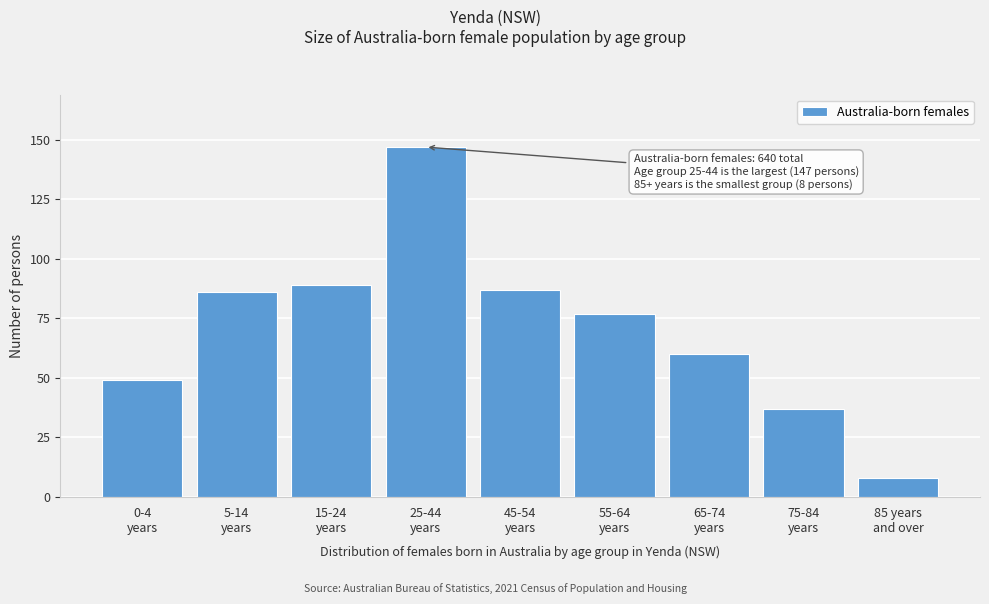

Reading right to left, list all the values displayed in this chart.

8	37	60	77	87	147	89	86	49